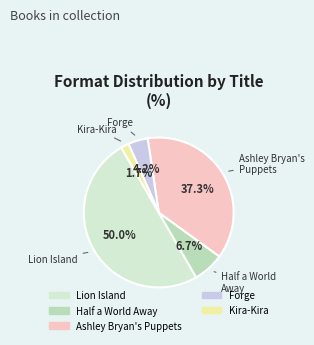

To the nearest percent, what is the difference between the Kira-Kira and Ashley Bryan's Puppets slice percentages?

36%